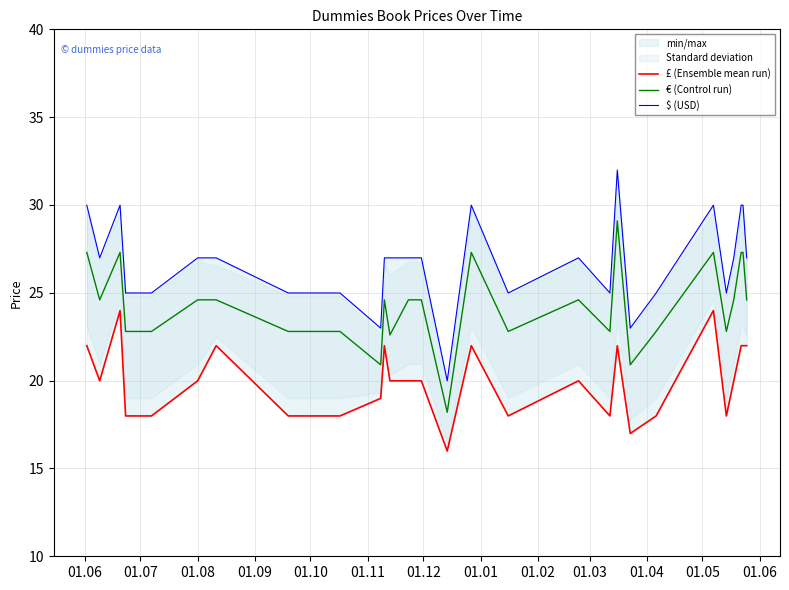

What is the average value of the € (Control run) series?

24.3